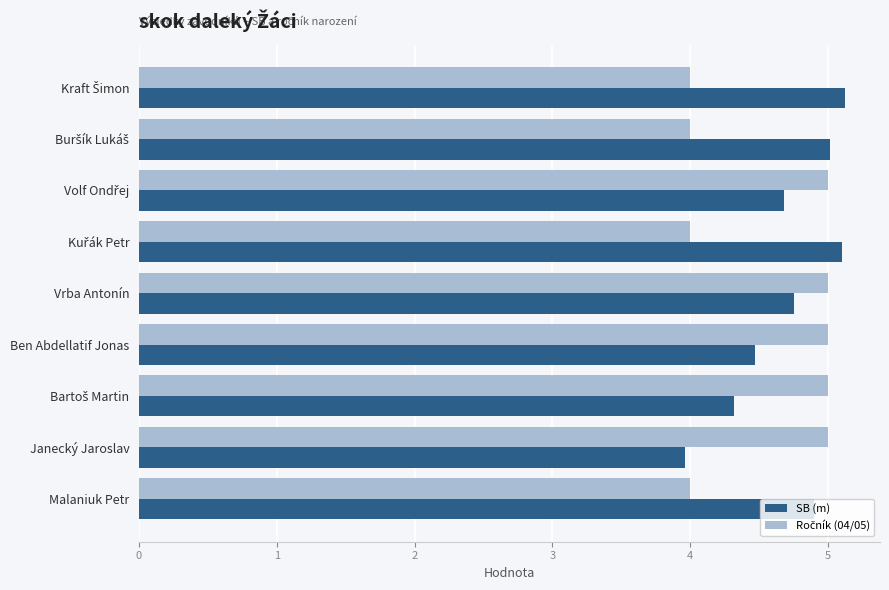

How many data points in SB (m) are above 4?

8